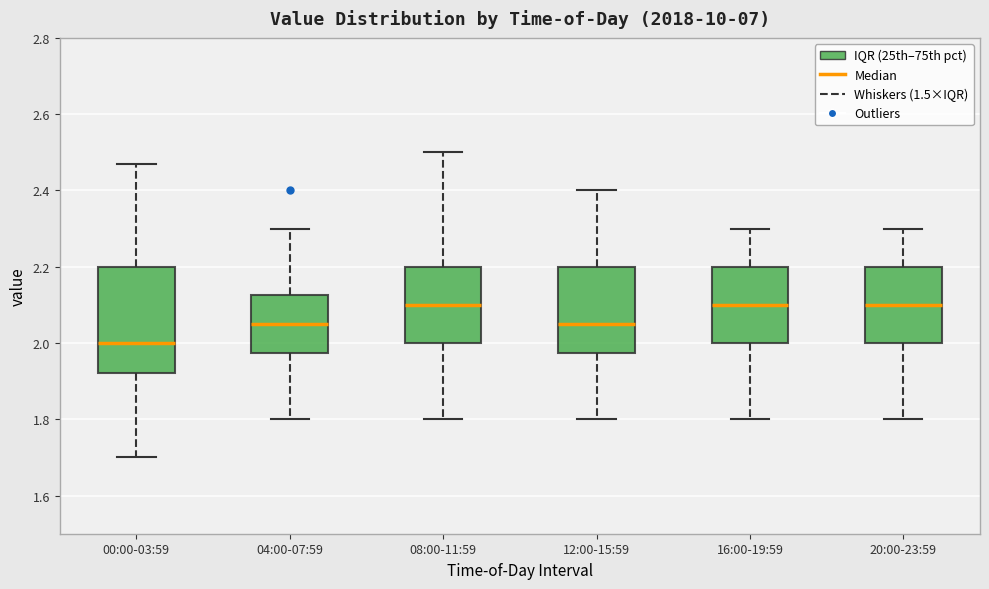

Comparing the boxes themselves (not the whiskers), which one is the tallest?

00:00-03:59